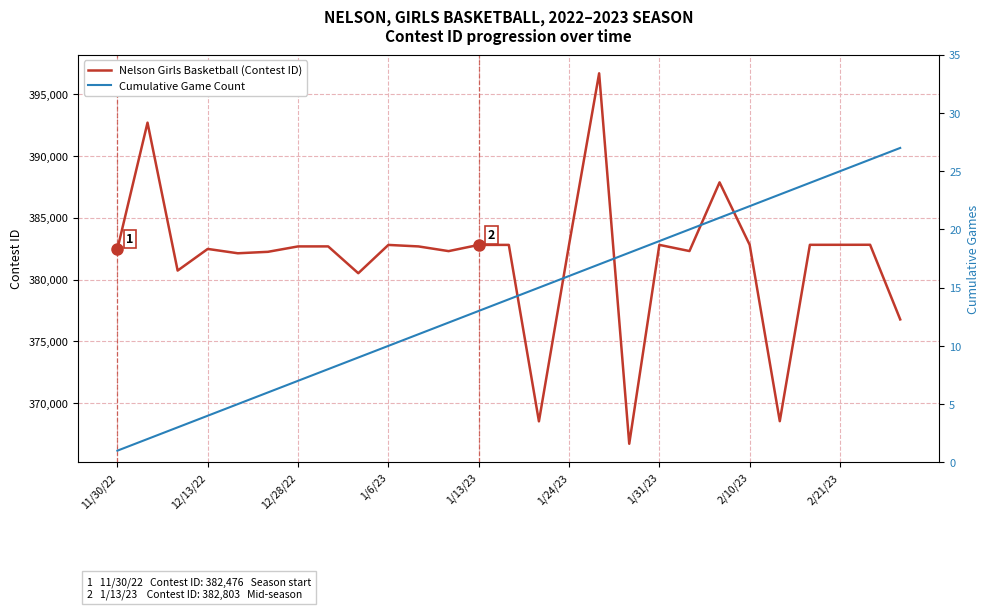

What is the value of the Cumulative Game Count point at the 27th from the left?

27